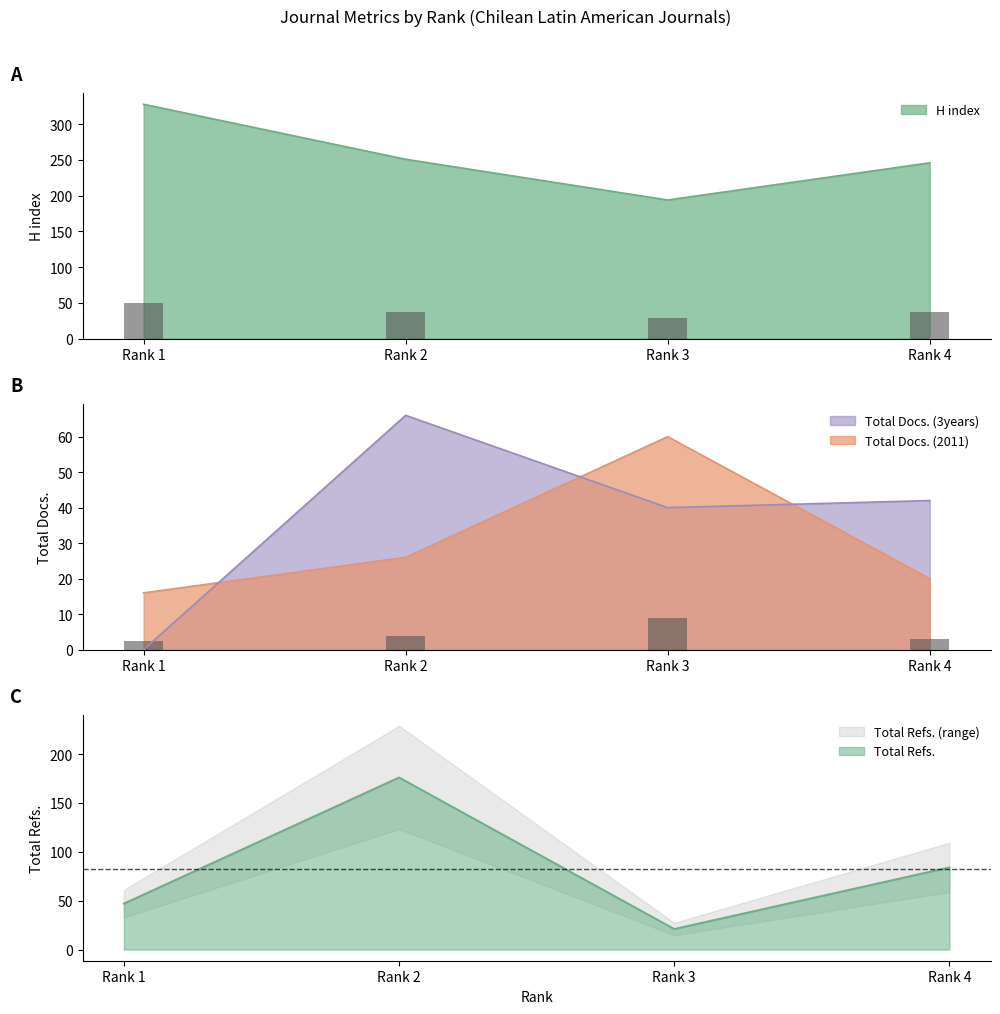

Which series changed the most between Rank 3 and Rank 4?

Total Refs.